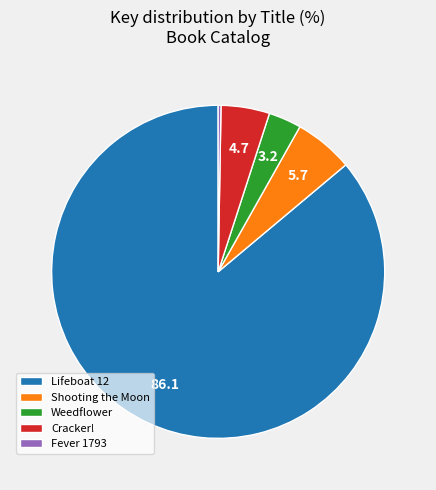

Approximately how many times larger is the value at Lifeboat 12 compared to Shooting the Moon?

15.0